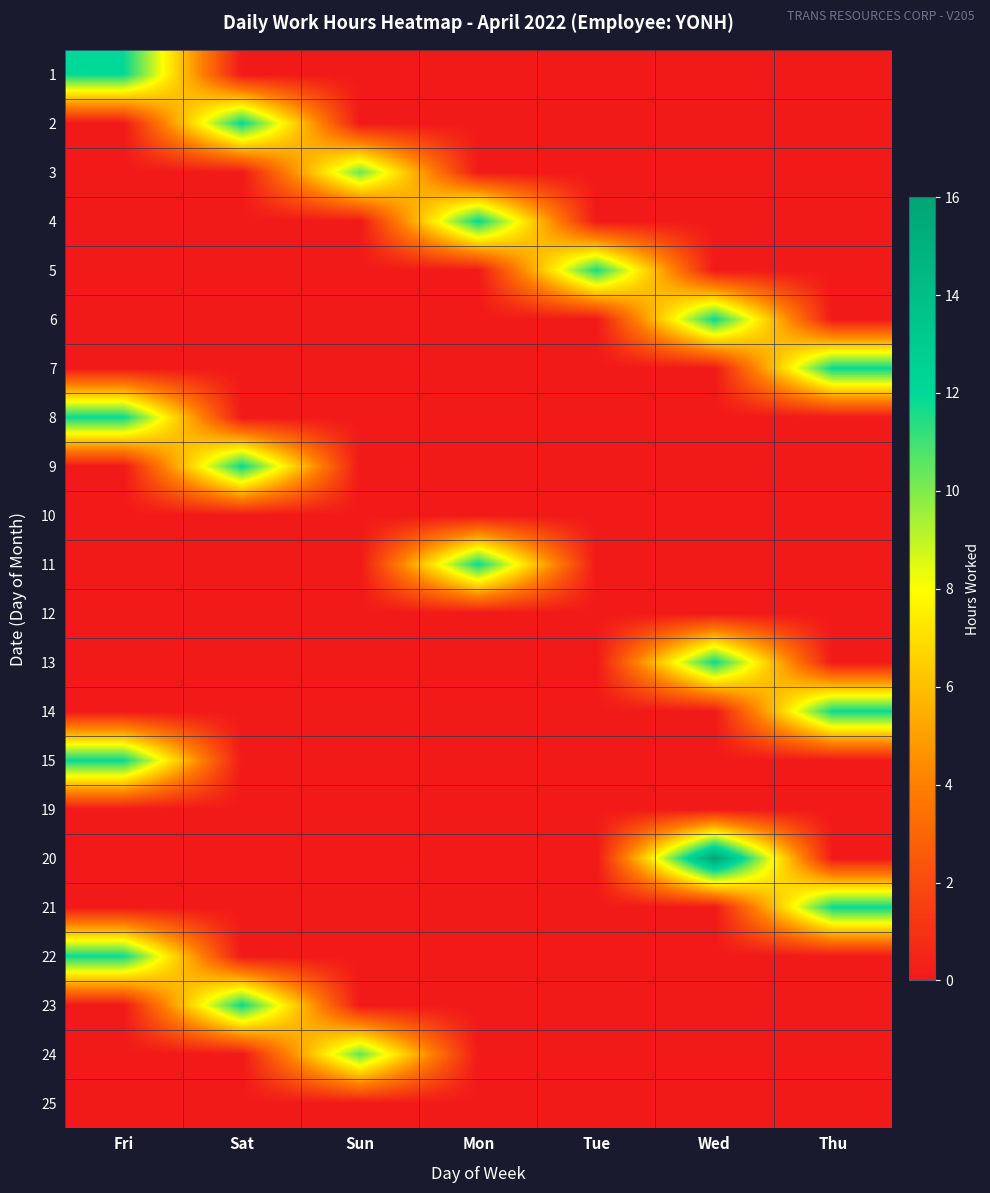

Which series has the widest spread of values?

20